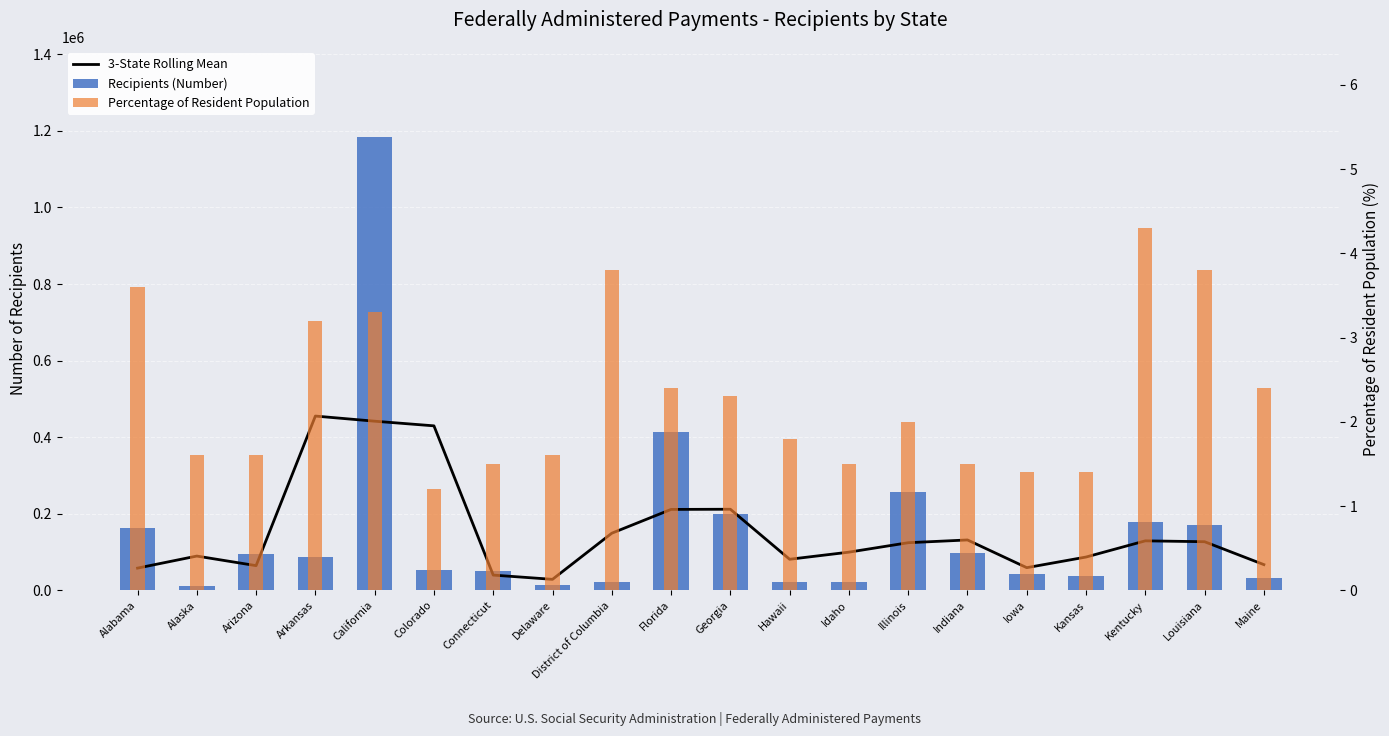

Which series has the largest total across all categories?

Recipients (Number)